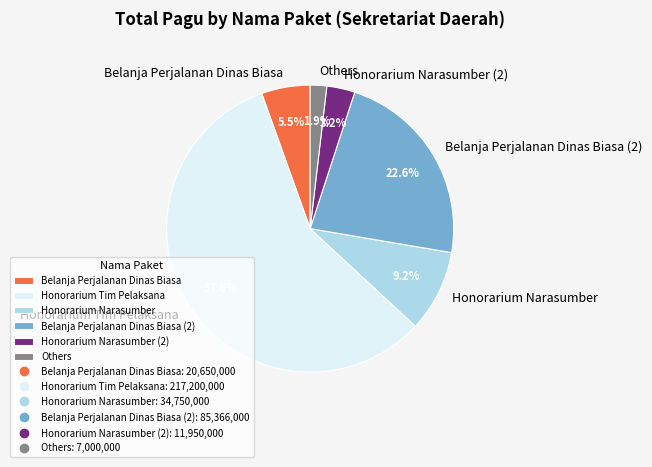

What percentage is the Honorarium Narasumber (2) slice, to the nearest percent?

3%